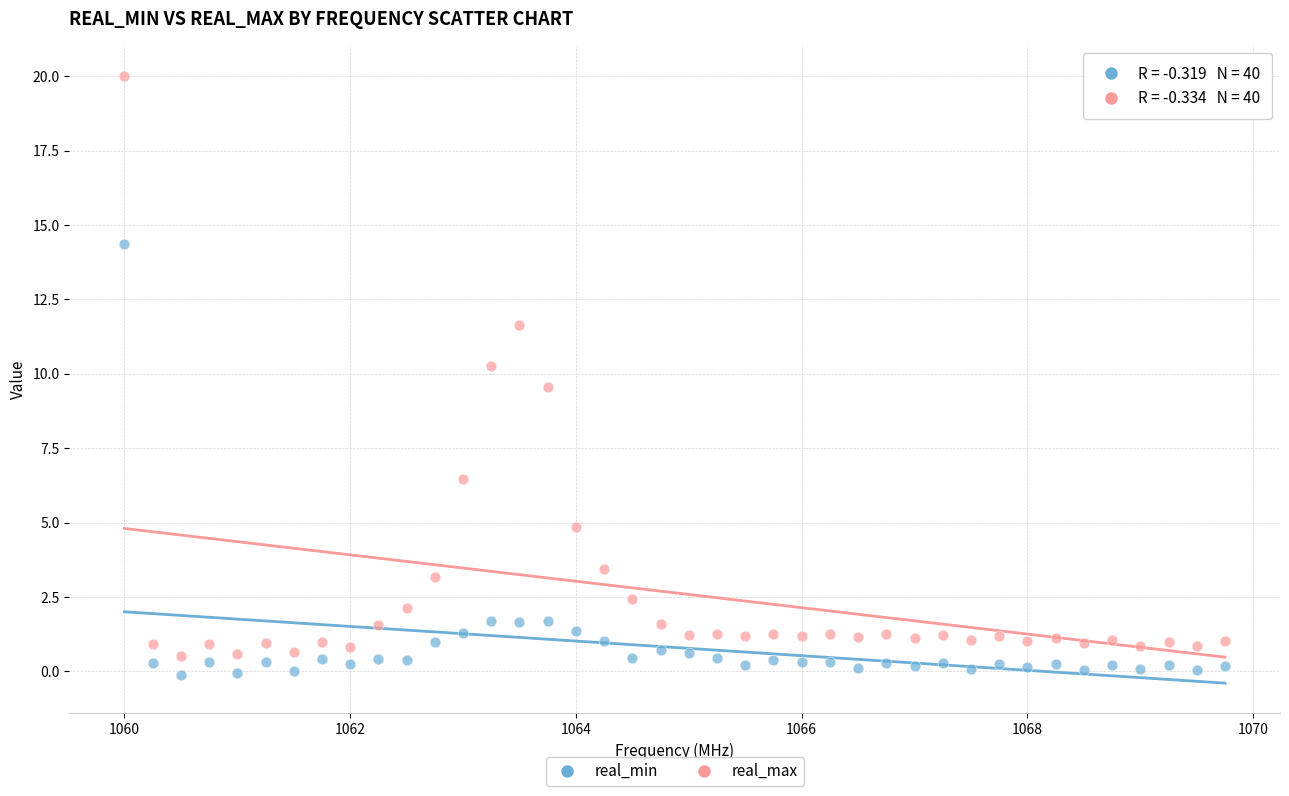

Which series reaches the minimum Y coordinate?

real_min